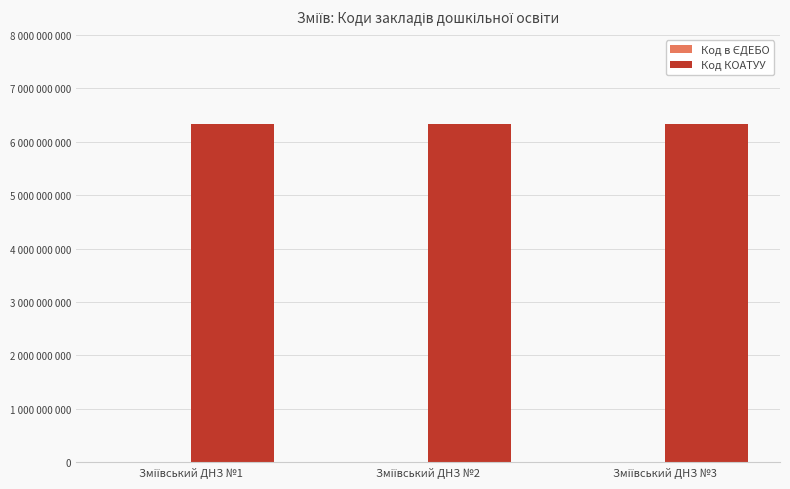

Reading left to right, what are all the values shown in this chart?

Код в ЄДЕБО: 174377	174378	174379
Код КОАТУУ: 6321710100	6321710100	6321710100